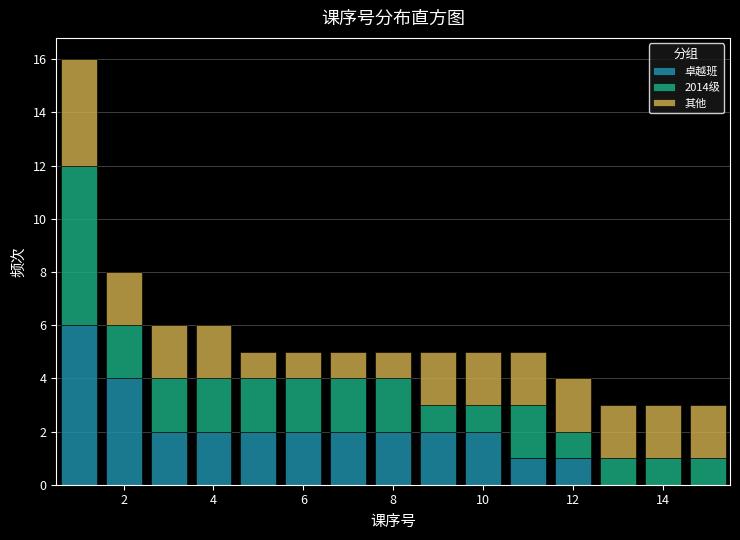

Which range on the x-axis has the tallest stacked bar (by total height)?

0.5 to 1.5